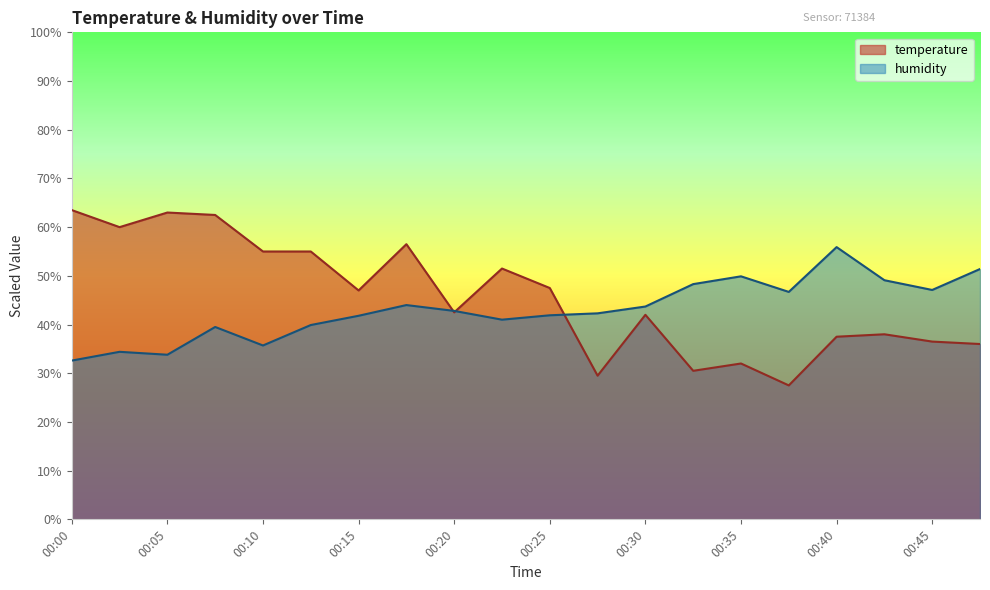

Reading left to right, list all the values displayed in this chart.

temperature: 00:00=63.5	00:03=60.0	00:05=63.0	00:08=62.5	00:10=55.0	00:13=55.0	00:15=47.0	00:18=56.5	00:20=42.5	00:23=51.5	00:25=47.5	00:27=29.5	00:30=42.0	00:32=30.5	00:35=32.0	00:37=27.5	00:40=37.5	00:42=38.0	00:45=36.5	00:47=36.0
humidity: 00:00=32.6	00:03=34.4	00:05=33.8	00:08=39.5	00:10=35.7	00:13=39.9	00:15=41.8	00:18=44.0	00:20=42.8	00:23=41.0	00:25=41.9	00:27=42.3	00:30=43.7	00:32=48.3	00:35=49.9	00:37=46.7	00:40=55.9	00:42=49.1	00:45=47.1	00:47=51.4